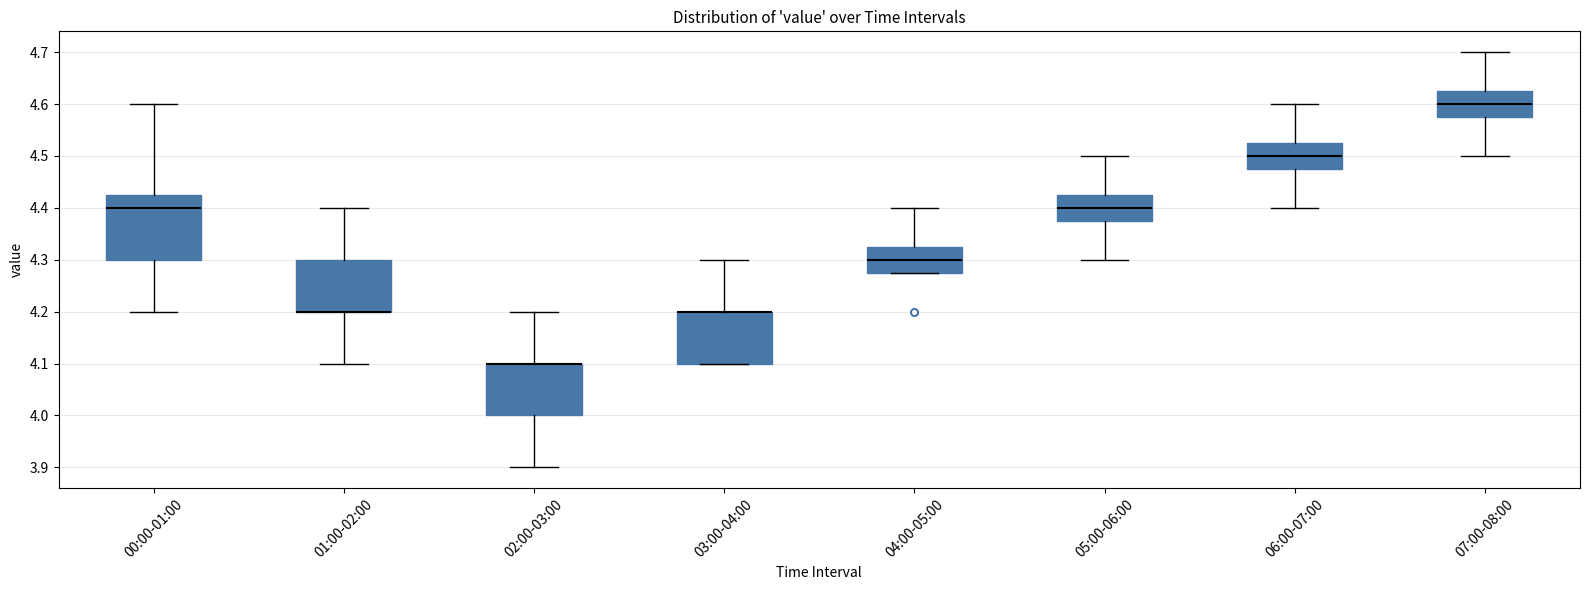

Reading left to right, read every box against the y-axis: the position of its median line, the range the box covers, and the ends of its whiskers. The values are not printed on the chart, so give them approximately, as read against the axis.

00:00-01:00: median 4.40, box 4.30 to 4.43, whiskers 4.20 to 4.60
01:00-02:00: median 4.20 (drawn on the box's lower edge), box 4.20 to 4.30, whiskers 4.10 to 4.40
02:00-03:00: median 4.10 (drawn on the box's upper edge), box 4.00 to 4.10, whiskers 3.90 to 4.20
03:00-04:00: median 4.20 (drawn on the box's upper edge), box 4.10 to 4.20, whiskers 4.10 to 4.30
04:00-05:00: median 4.30, box 4.28 to 4.33, whiskers 4.28 to 4.40
05:00-06:00: median 4.40, box 4.38 to 4.43, whiskers 4.30 to 4.50
06:00-07:00: median 4.50, box 4.48 to 4.53, whiskers 4.40 to 4.60
07:00-08:00: median 4.60, box 4.58 to 4.63, whiskers 4.50 to 4.70